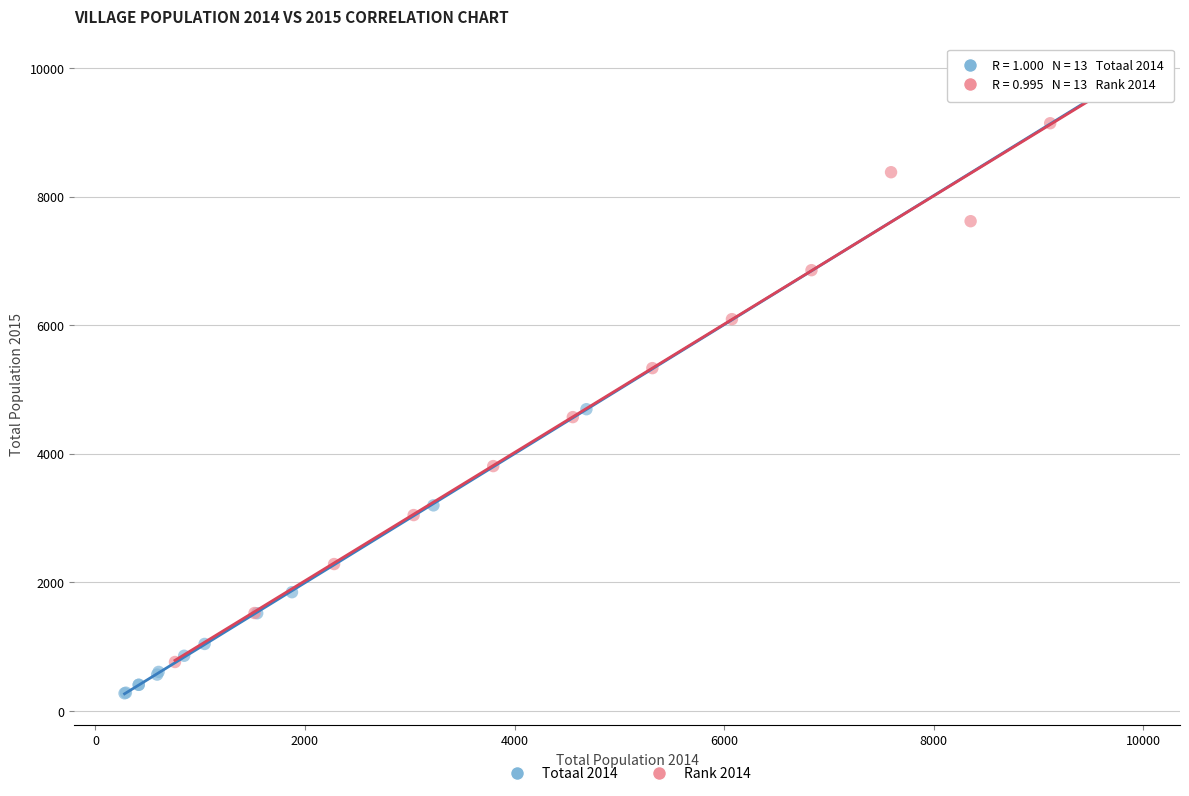

Which series contains the lowest Y value?

Totaal 2014